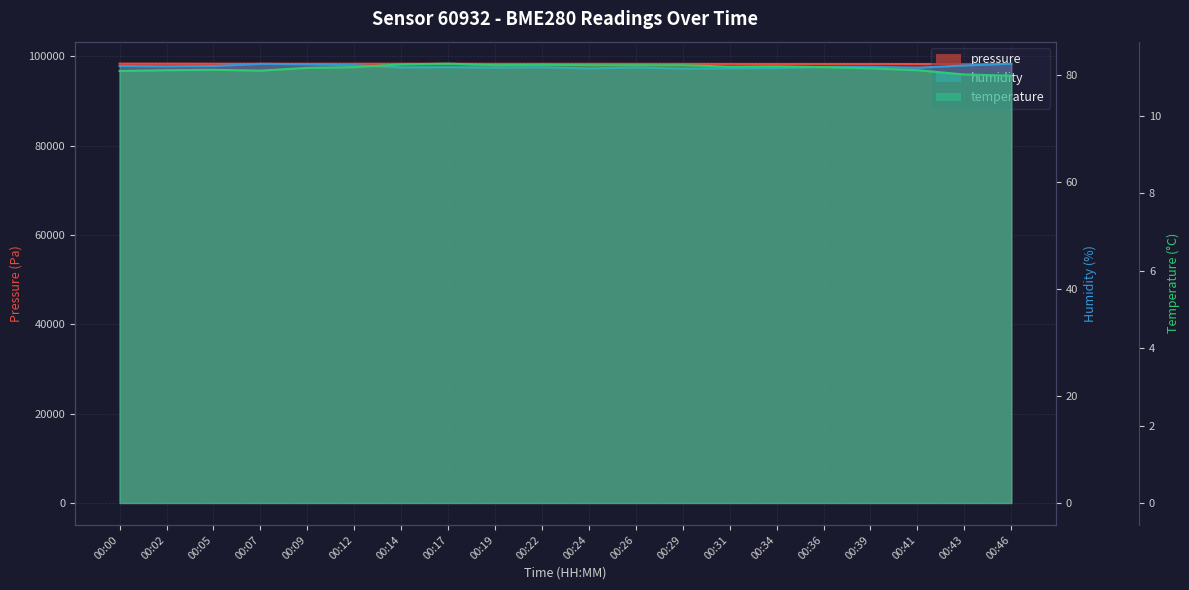

Rank the series at 00:31 from highest to lowest value.

pressure, humidity, temperature